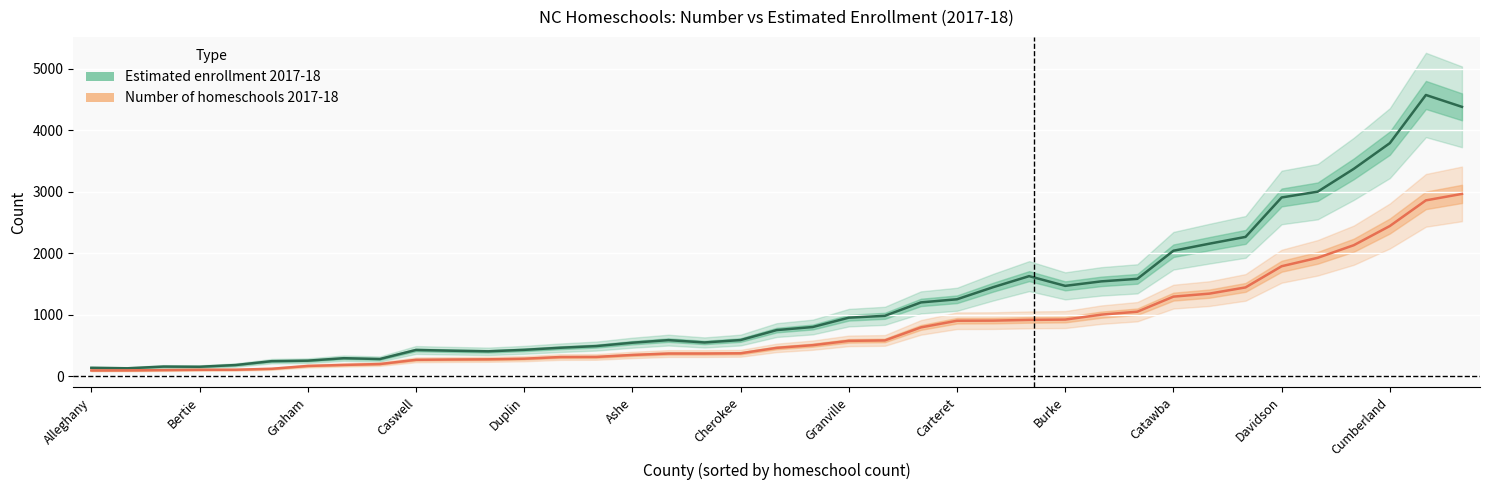

How many data points in Estimated enrollment 2017-18 are less than 748?

19